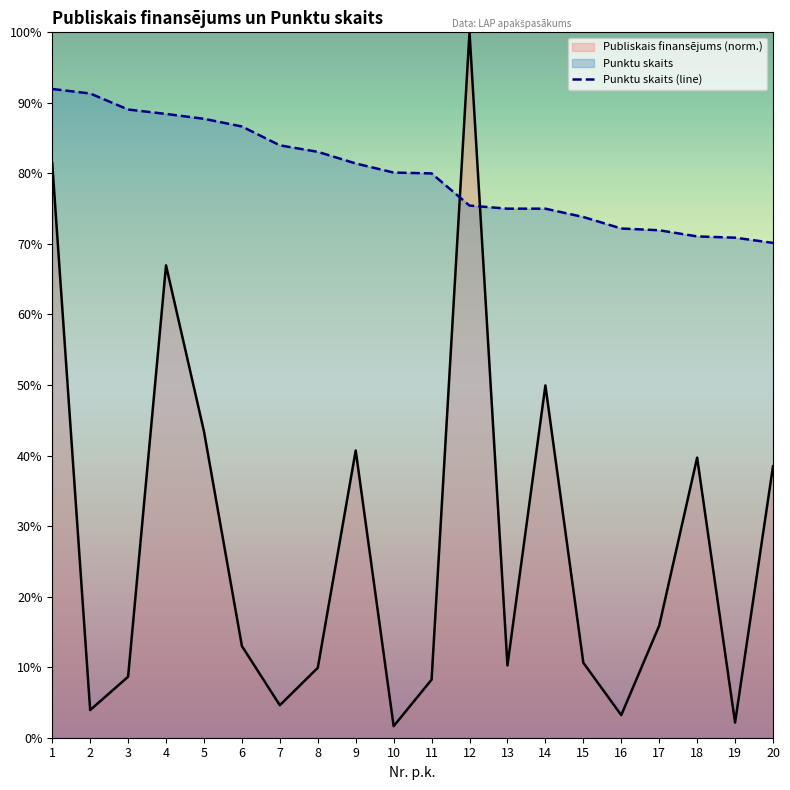

At which label is Publiskais finansējums closest to 50?

14